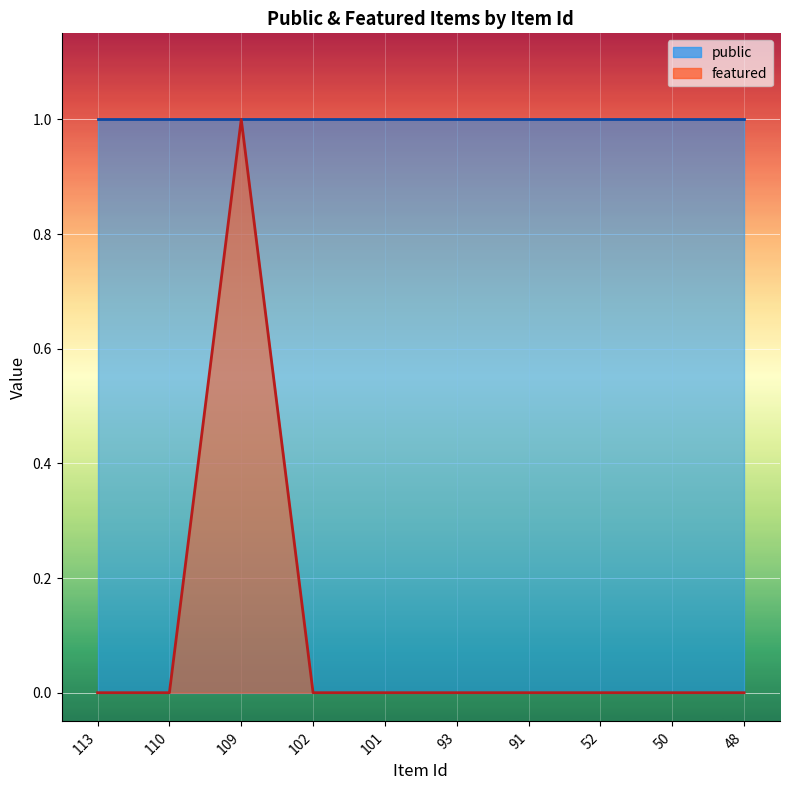

How many values are between 0 and 1?

10